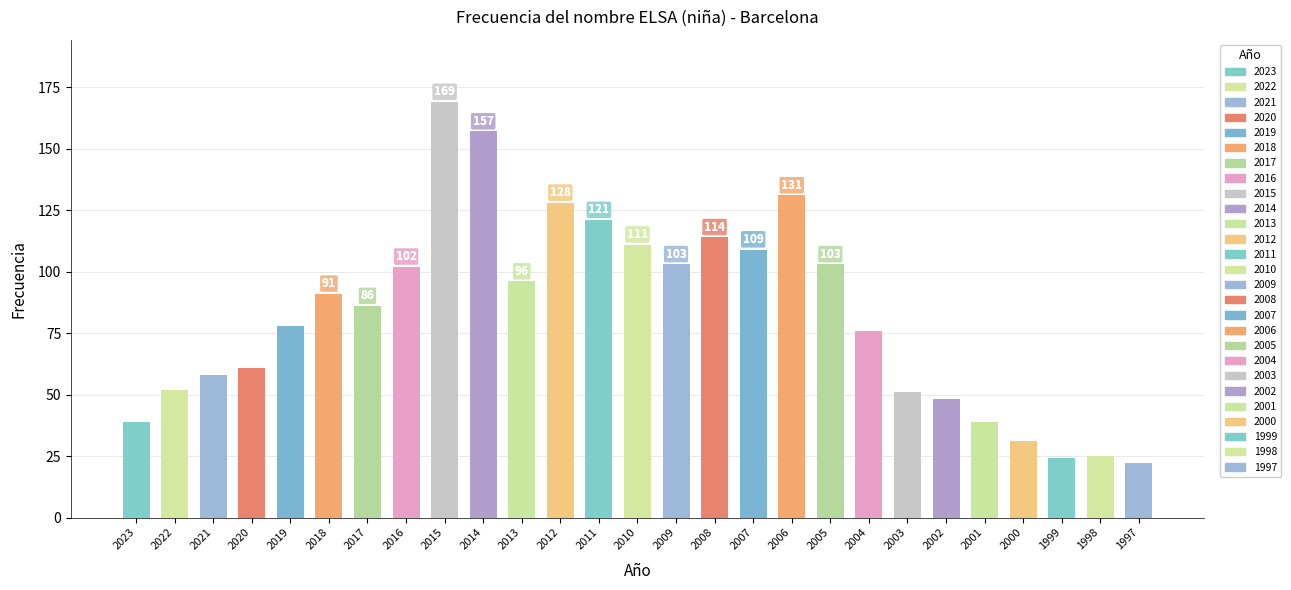

True or false: the data shows 124 at 2019.

False